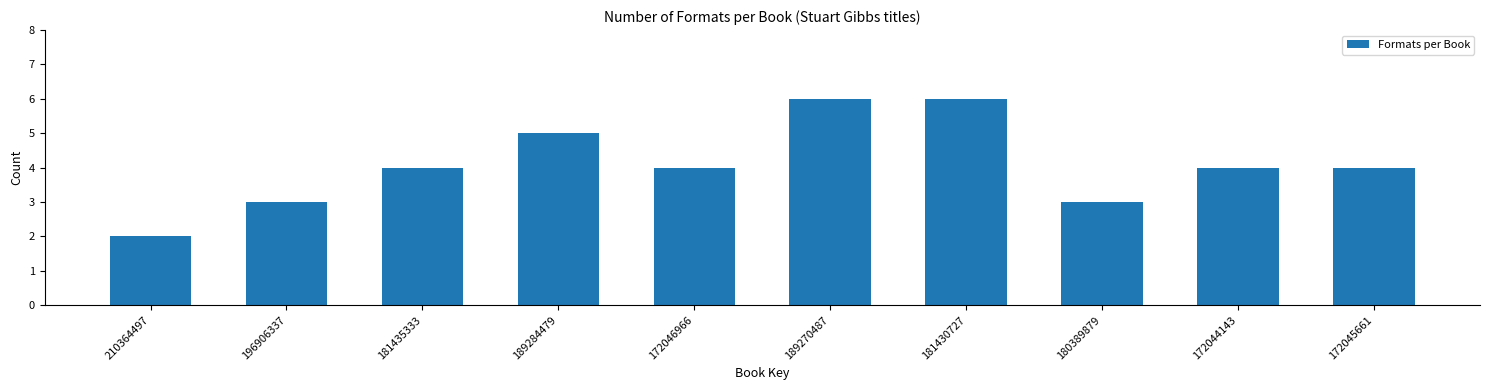

Reading right to left, list all the values displayed in this chart.

172045661=4	172044143=4	180389879=3	181430727=6	189270487=6	172046966=4	189284479=5	181435333=4	196906337=3	210364497=2